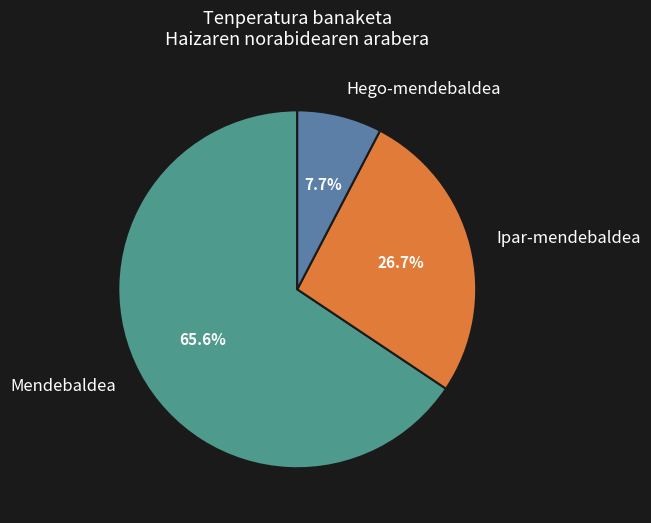

What percentage do Mendebaldea and Hego-mendebaldea together represent?

73.3%